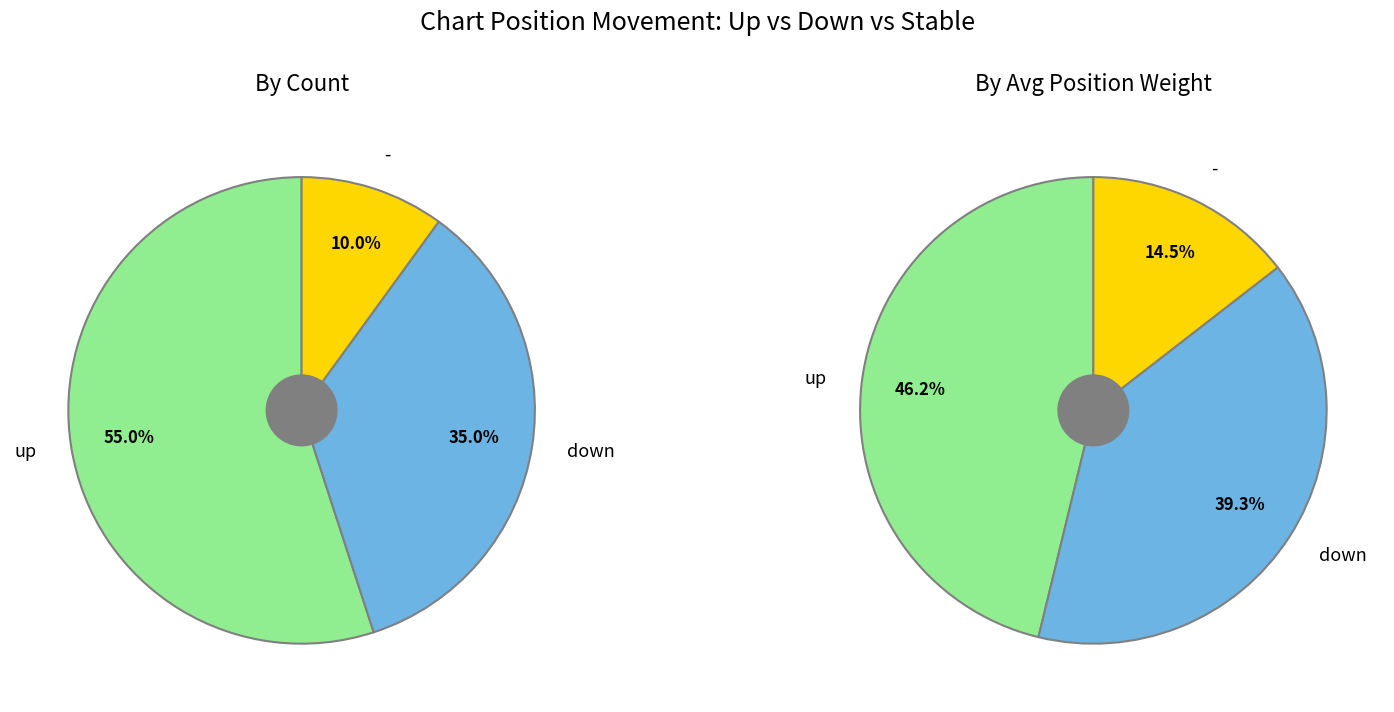

To the nearest percent, what percentage of the pie is down?

35%